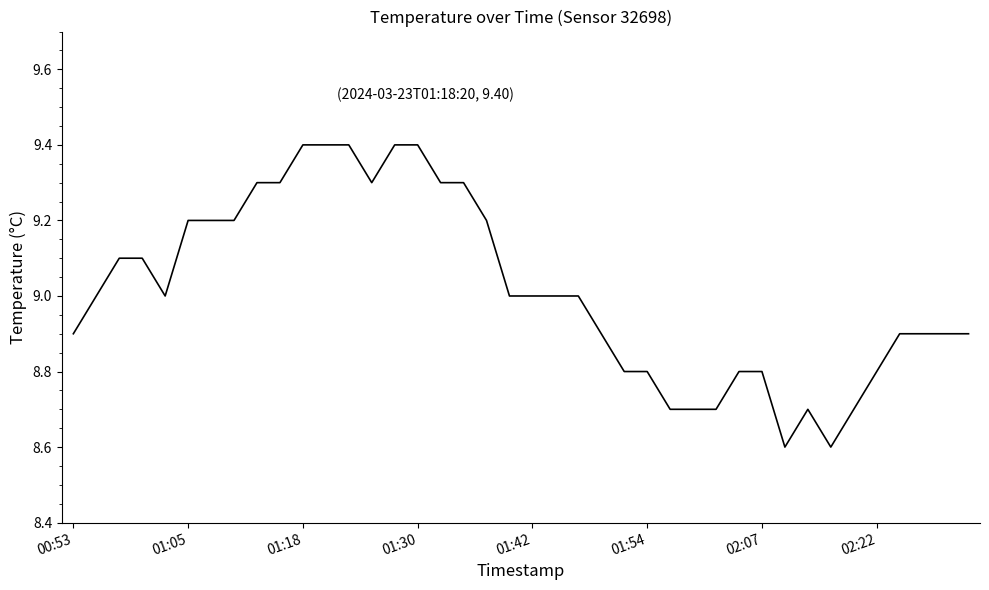

Does the chart display data point markers on the line(s)?

No